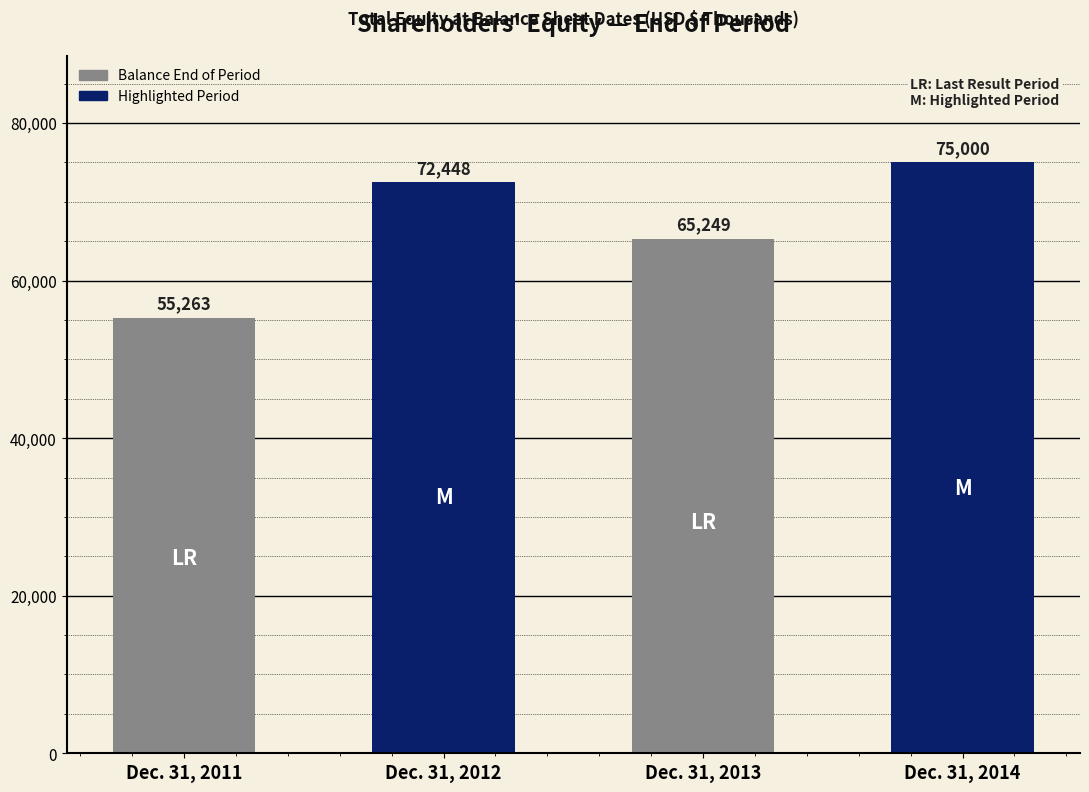

Are the bars grouped side by side (vs. stacked)?

No